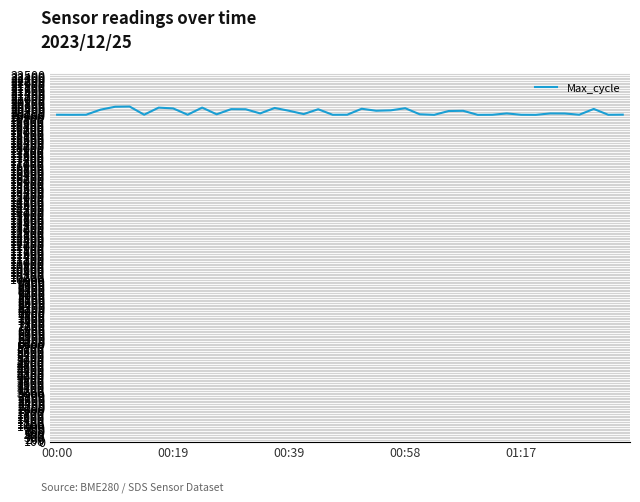

What is the greatest value displayed?

20533